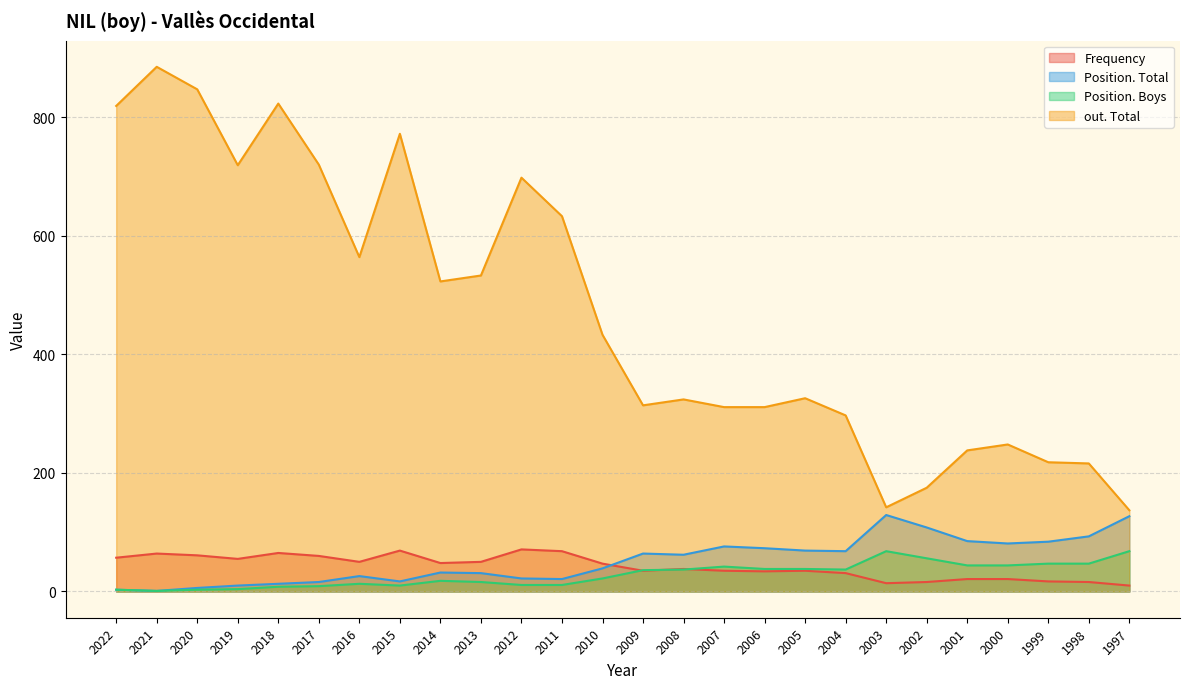

What is the smallest value displayed?

1